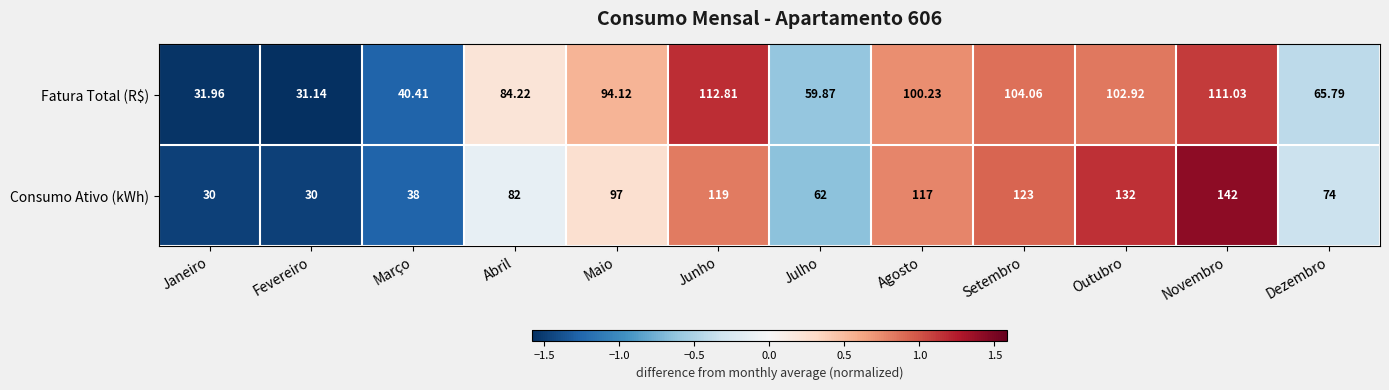

How many data points in Fatura Total (R$) are less than 94?

6